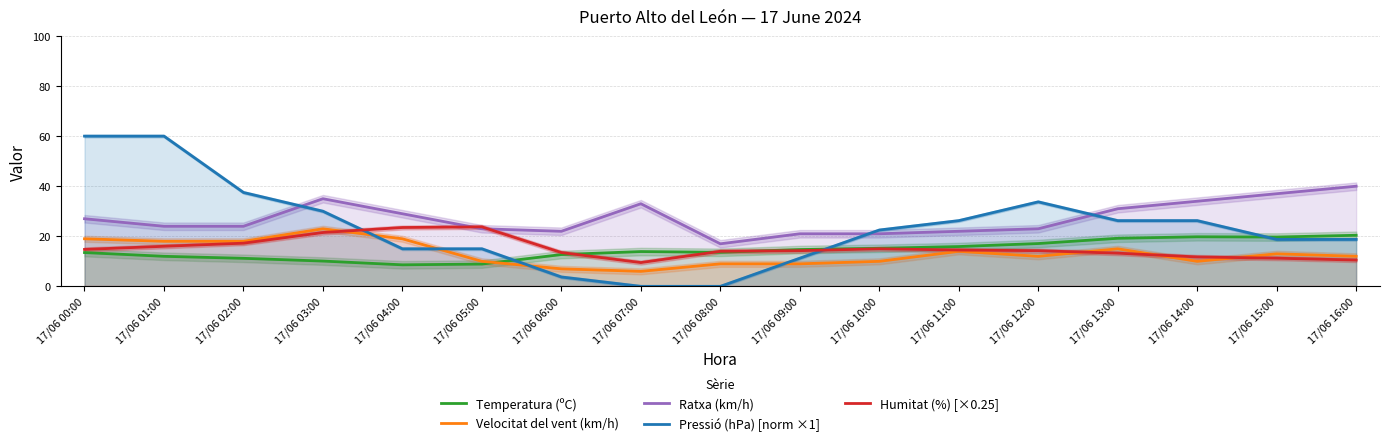

What is the value of the Temperatura (ºC) point at the 2nd from the left?

12.0